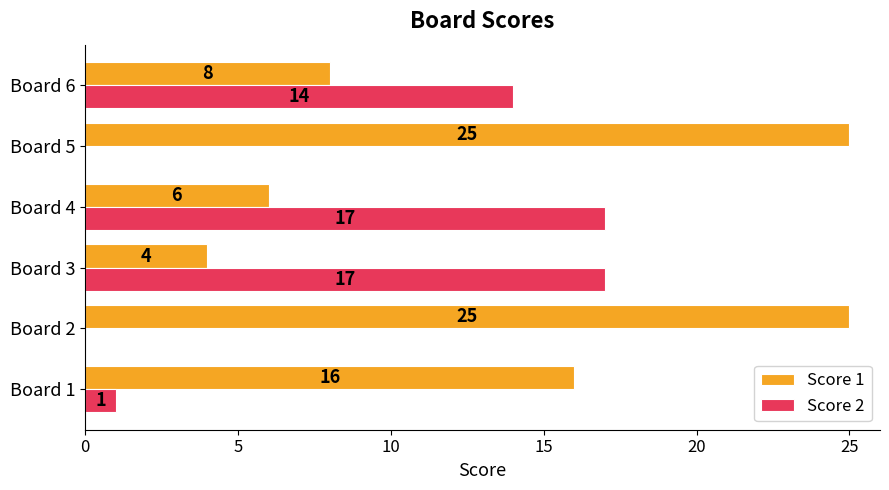

Which series has the largest total across all categories?

Score 1